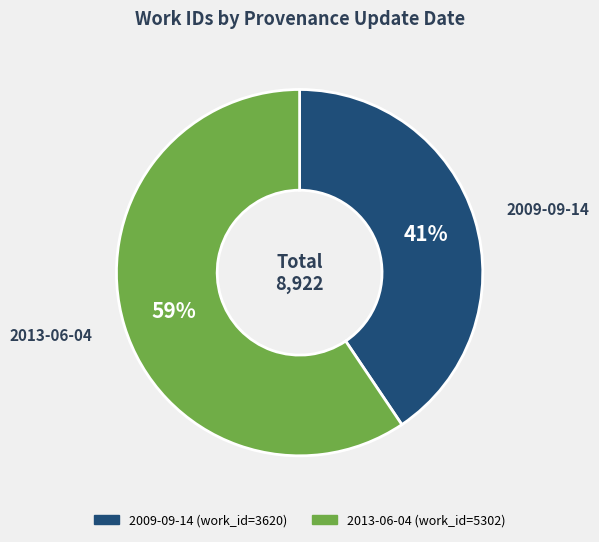

Does 2013-06-04 account for over 50% of the chart?

Yes